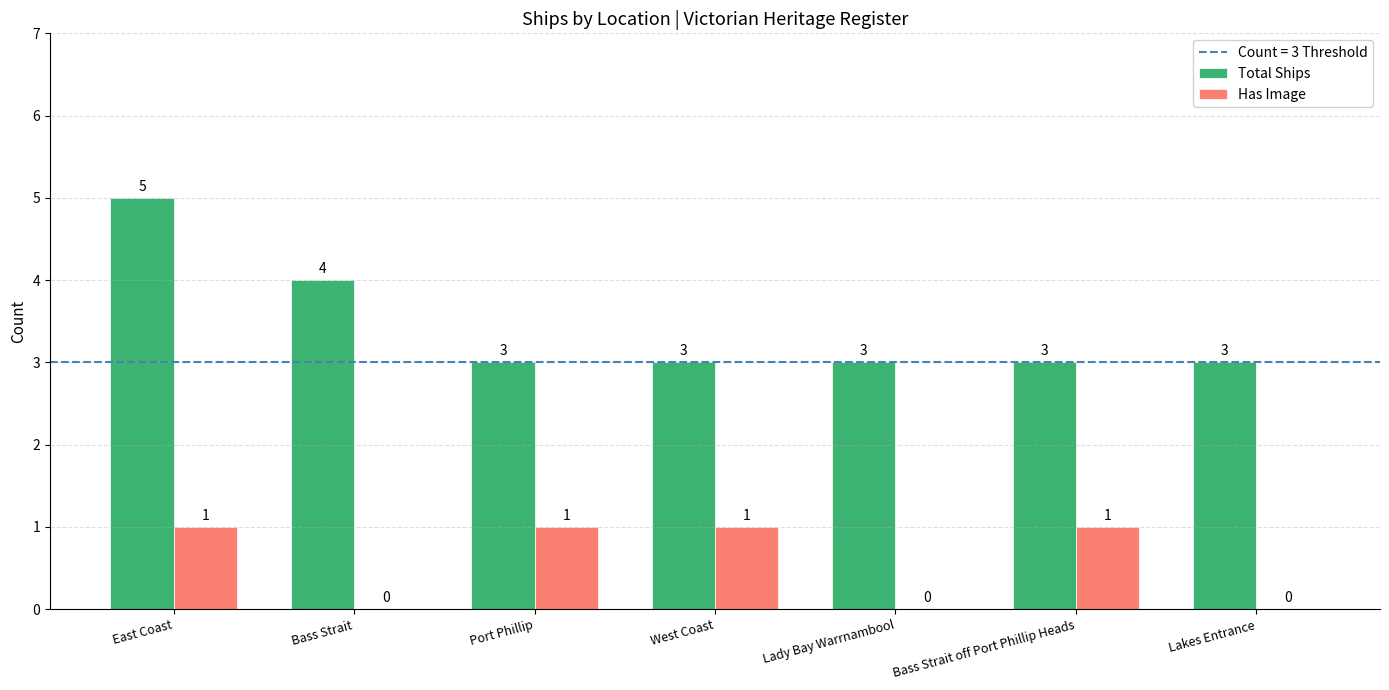

True or false: Total Ships has a value of 2 at Bass Strait.

False